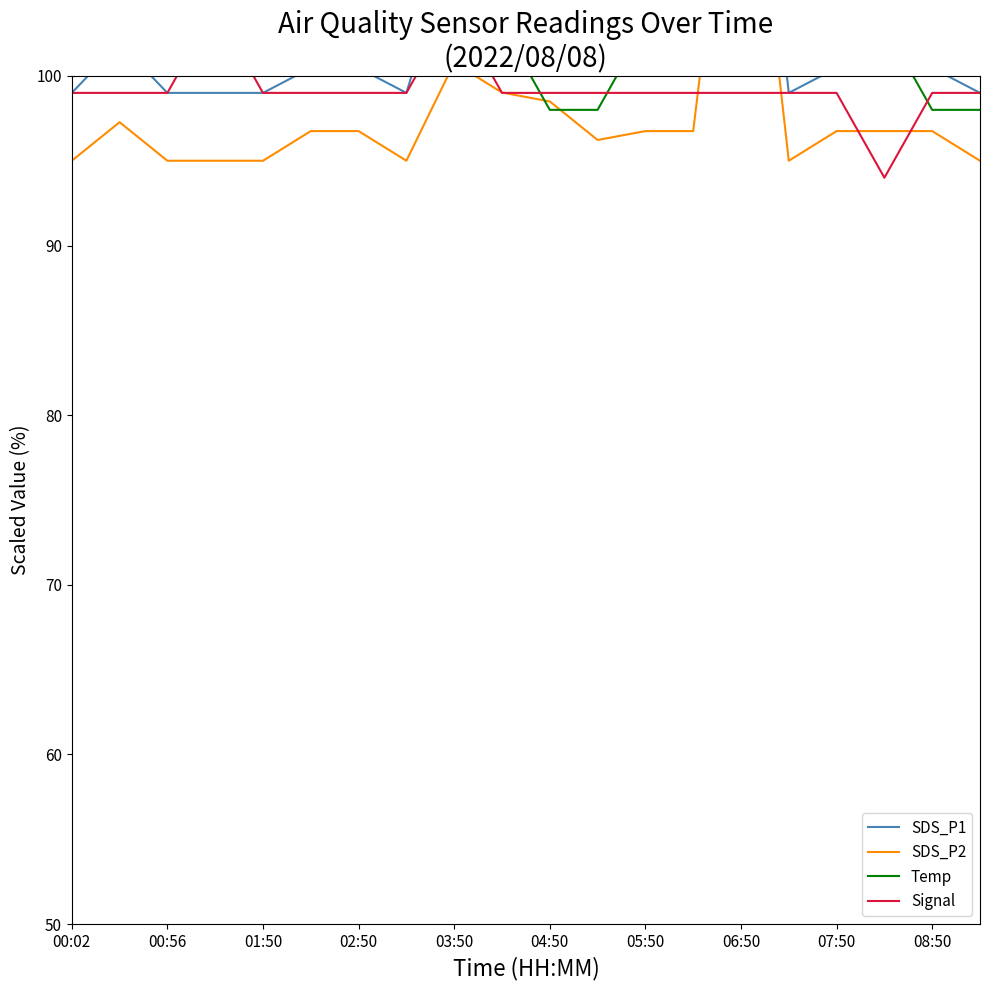

Does the chart have visible grid lines?

No